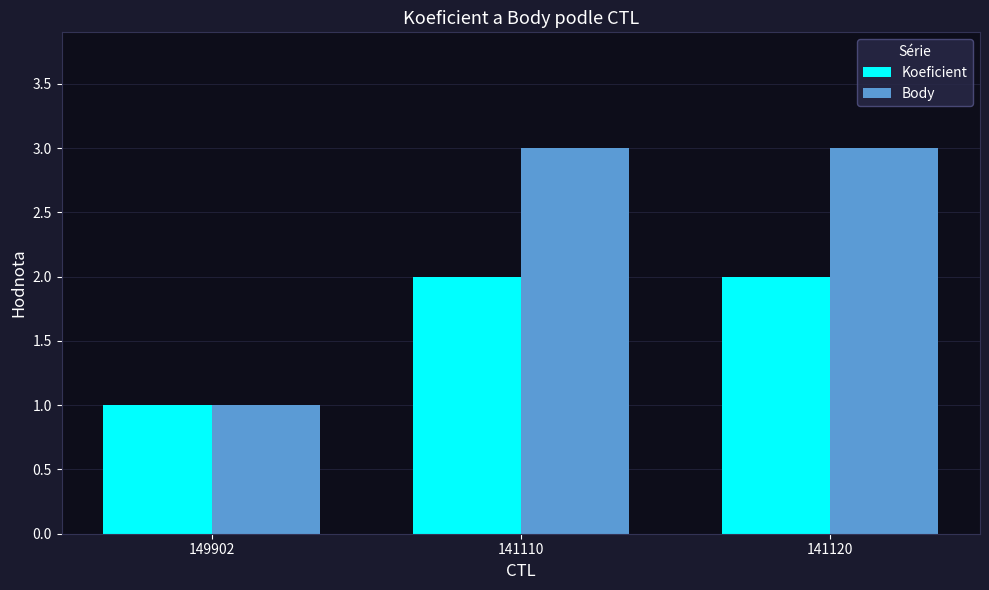

Reading left to right, transcribe all the data shown in this chart.

Koeficient: 149902=1	141110=2	141120=2
Body: 149902=1	141110=3	141120=3